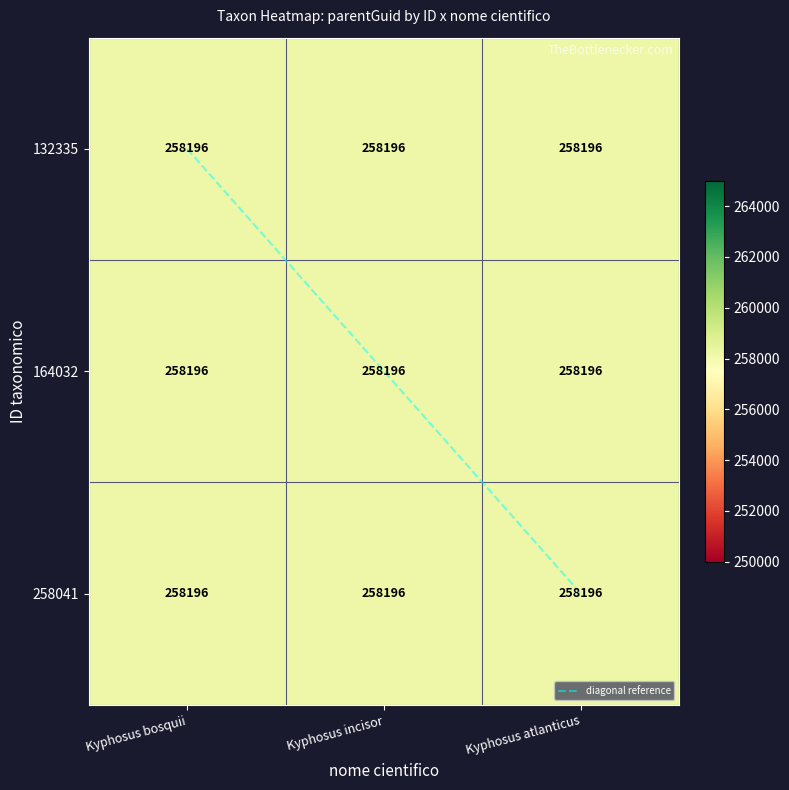

How many categories are shown in the chart?

3